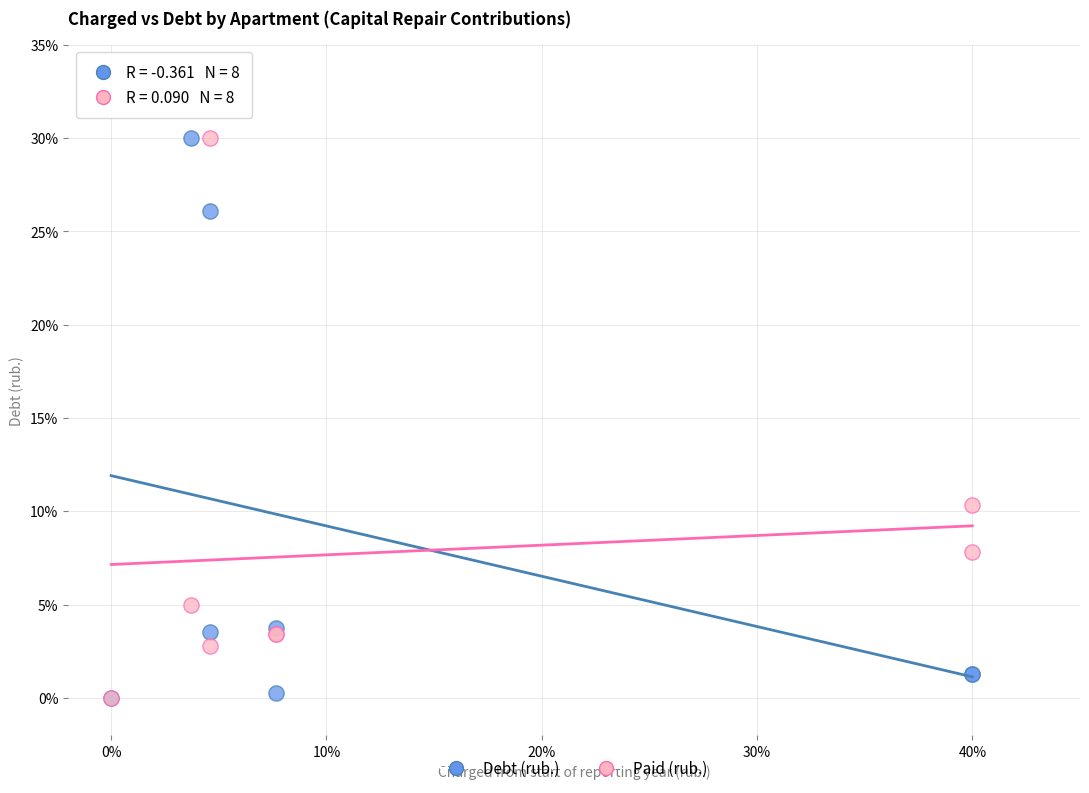

In the Debt (rub.) series, what Y value is closest to 15?

26.1